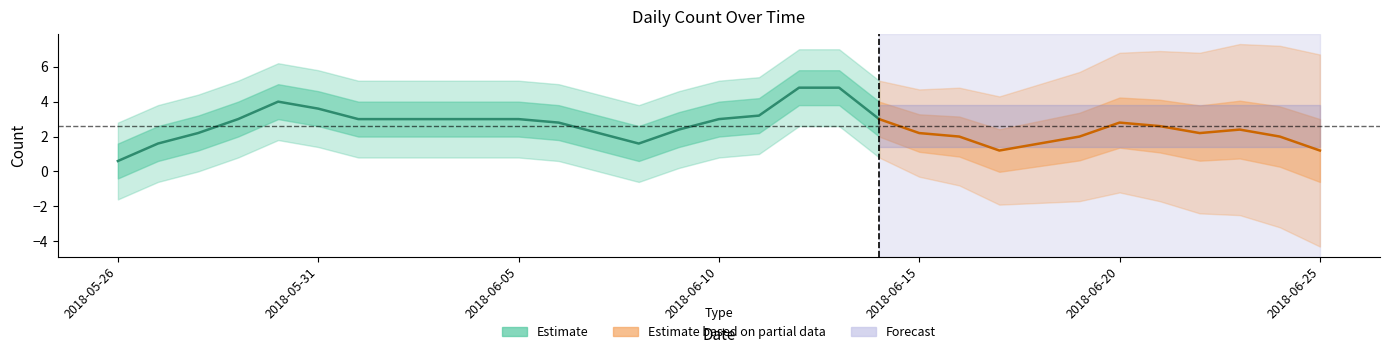

At which category does the chart reach its minimum across all series?

2018-05-26